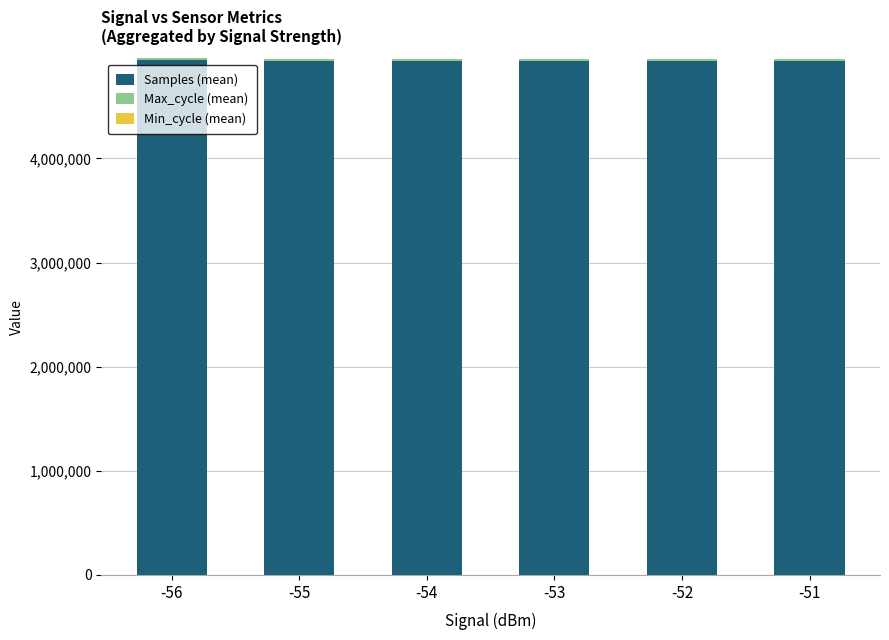

Count the number of data series in this chart.

3